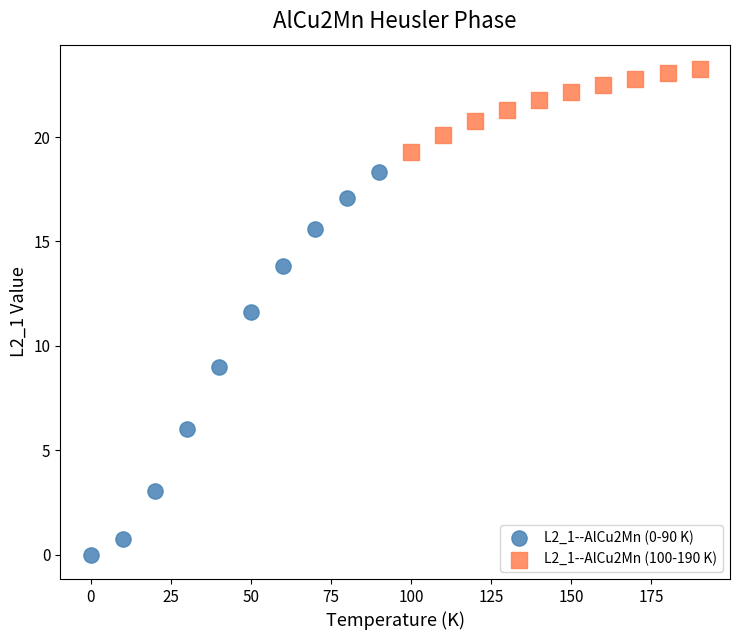

Which series has the largest Y range (max minus min)?

L2_1--AlCu2Mn (0-90 K)